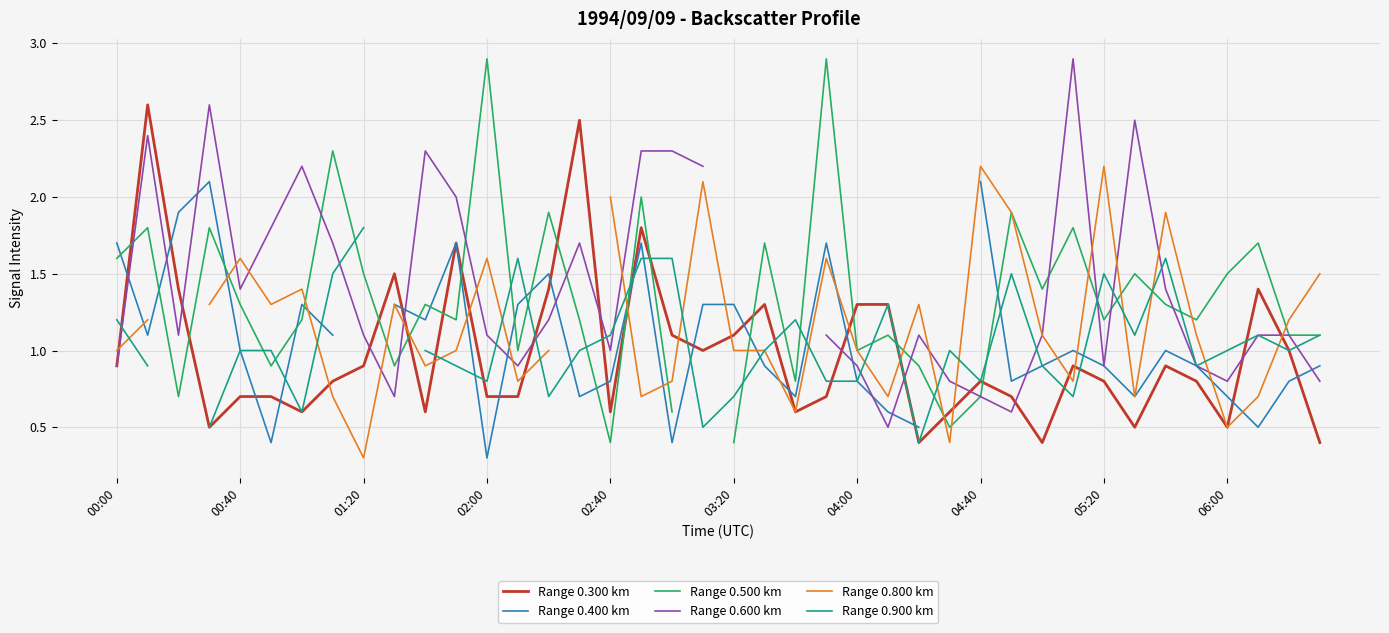

What is the minimum value for Range 0.300 km?

0.4